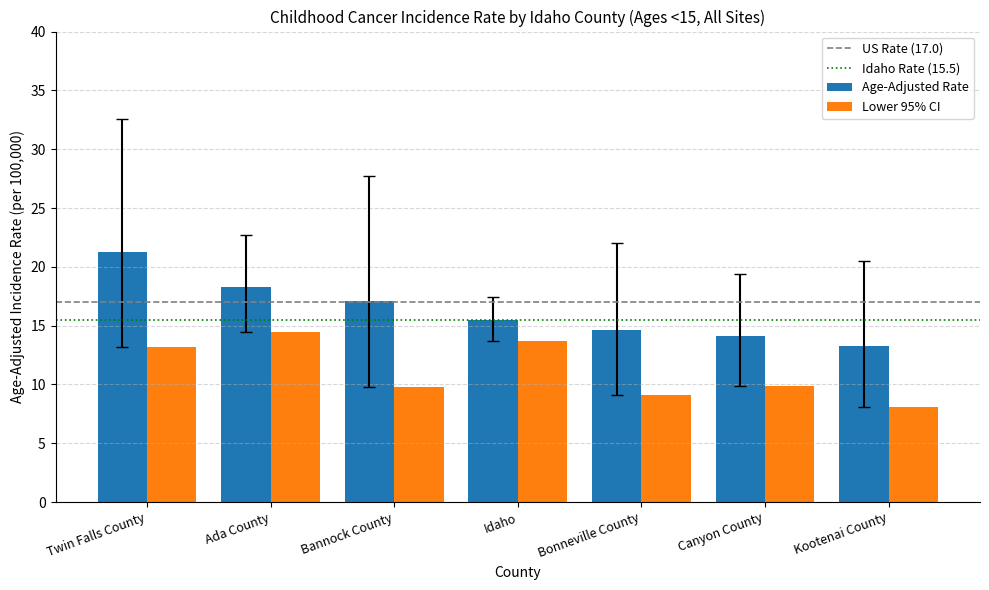

What is the difference between the second highest and minimum values in the Lower 95% CI series?

5.6